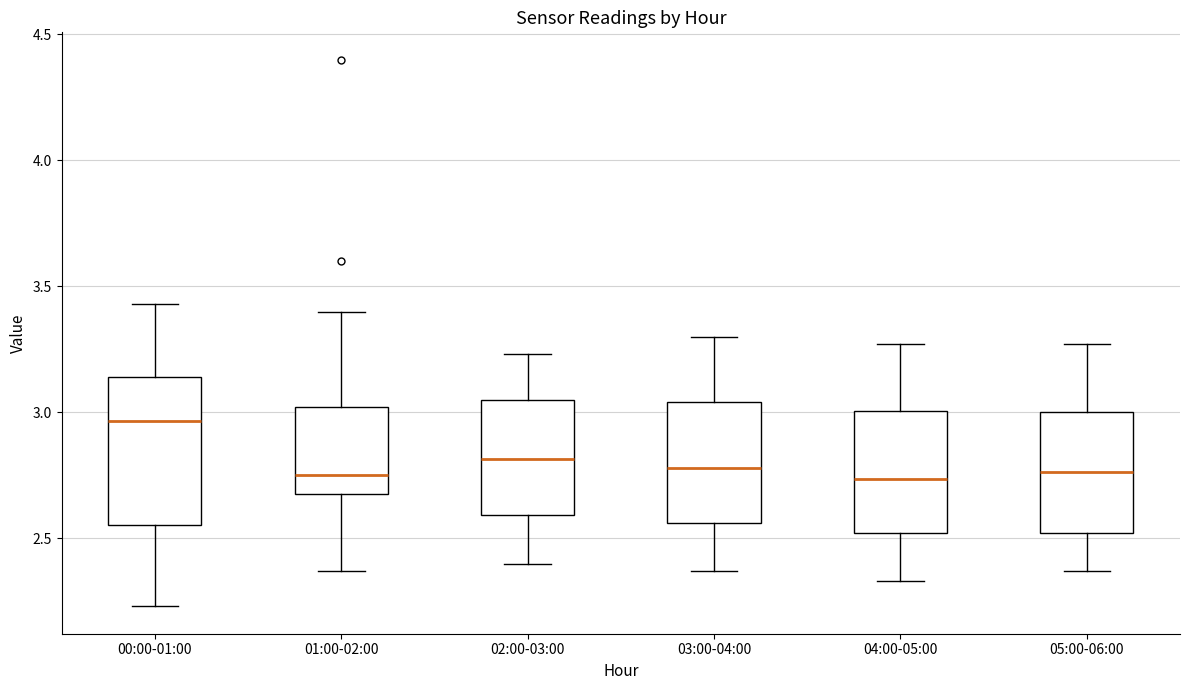

Where does the median line of the box for 00:00-01:00 sit on the y-axis? The values are not printed on the chart, so give them approximately, as read against the axis.

2.95